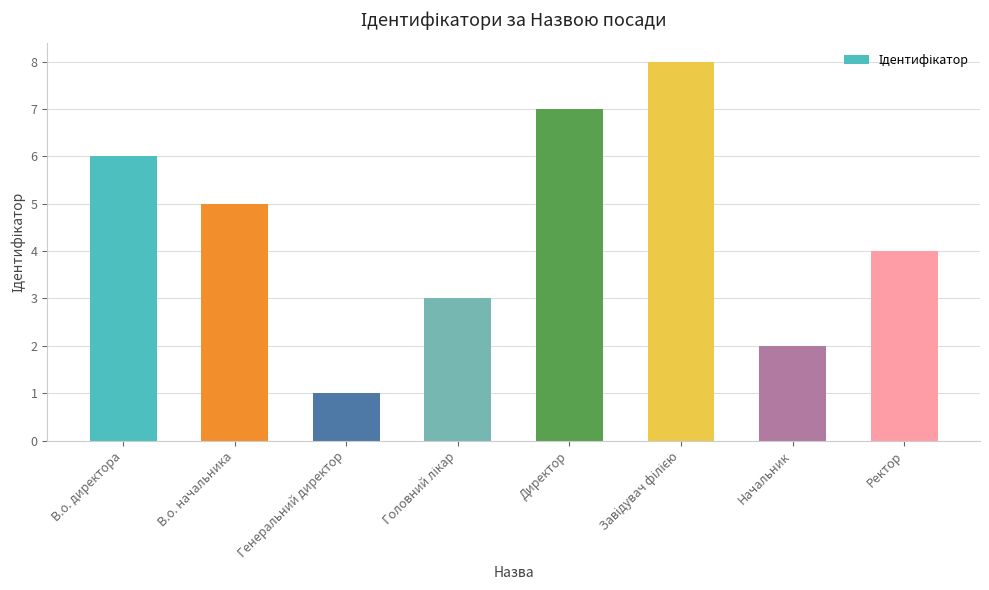

Is it true that the value at Генеральний директор is 2?

False